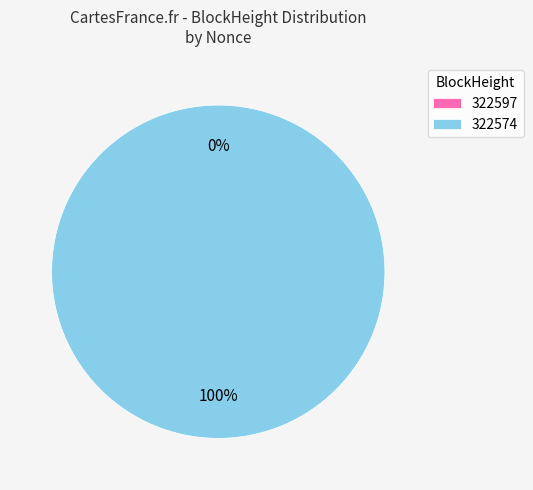

Is it true that 322597 is 1% of the pie?

False